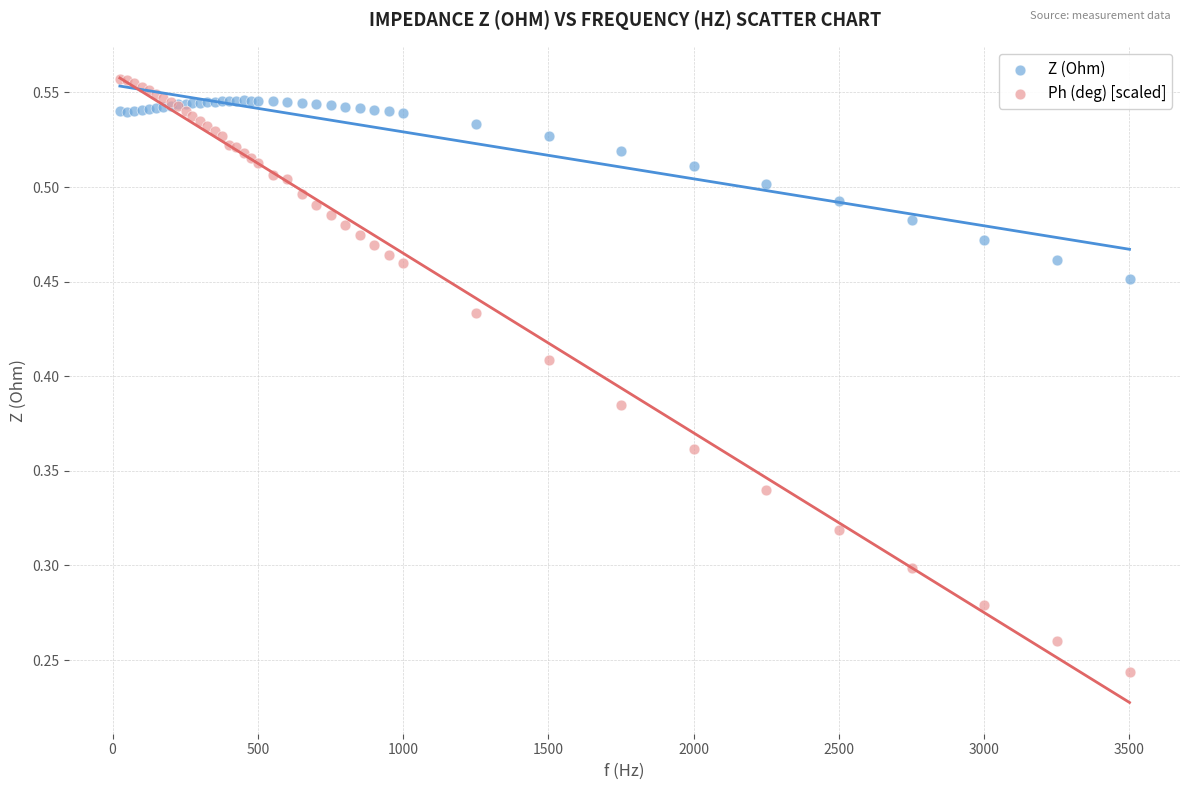

Which series contains the lowest Y value?

Ph (deg) [scaled]